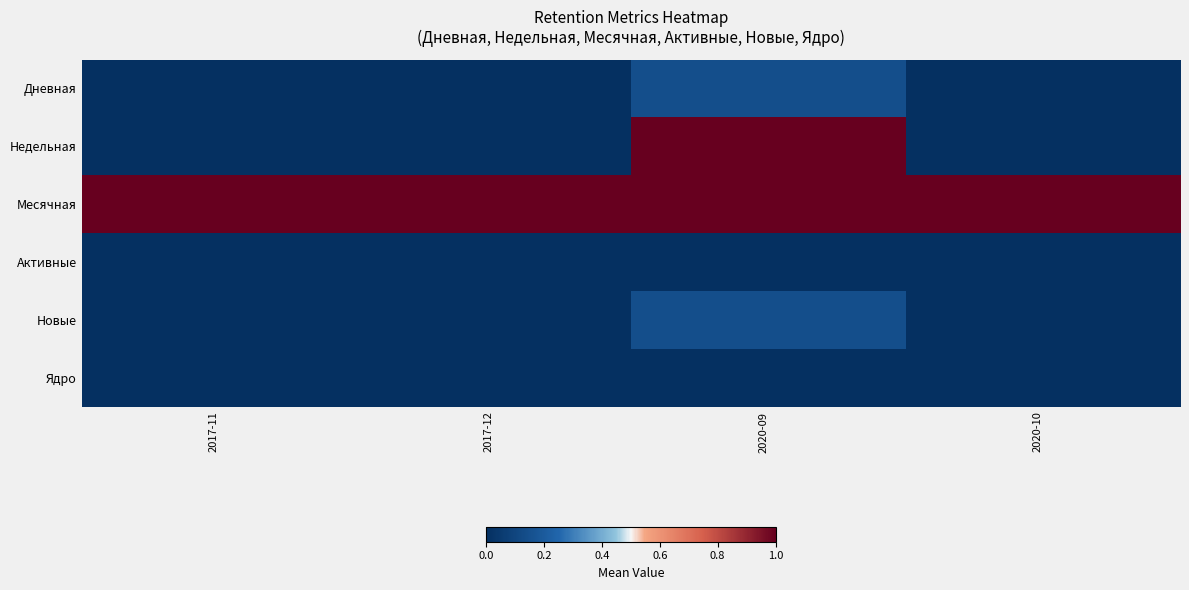

Reading left to right, what are all the values shown in this chart?

Дневная: 2017-11=0.0	2017-12=0.0	2020-09=0.1	2020-10=0.0
Недельная: 2017-11=0.0	2017-12=0.0	2020-09=1.0	2020-10=0.0
Месячная: 2017-11=1.0	2017-12=1.0	2020-09=1.0	2020-10=1.0
Активные: 2017-11=0.0	2017-12=0.0	2020-09=0.0	2020-10=0.0
Новые: 2017-11=0.0	2017-12=0.0	2020-09=0.1	2020-10=0.0
Ядро: 2017-11=0.0	2017-12=0.0	2020-09=0.0	2020-10=0.0